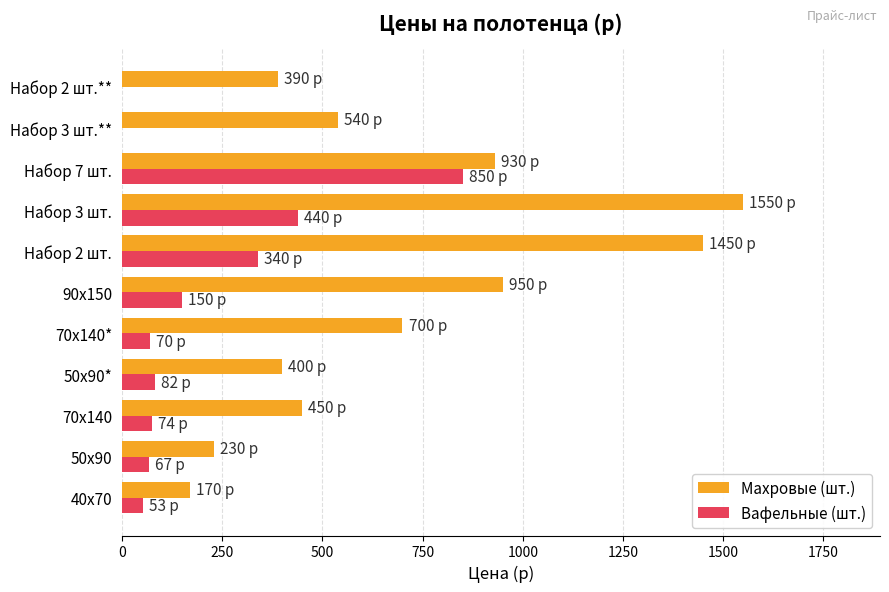

Is it true that Вафельные (шт.) equals 53 at 40х70?

True